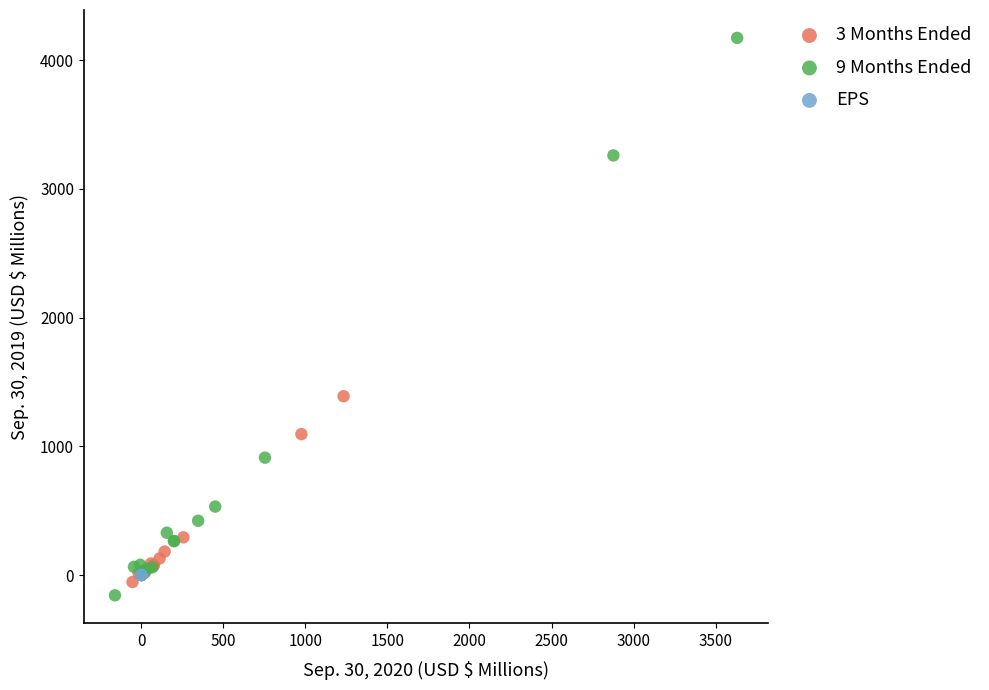

Which series contains the highest Y value?

9 Months Ended